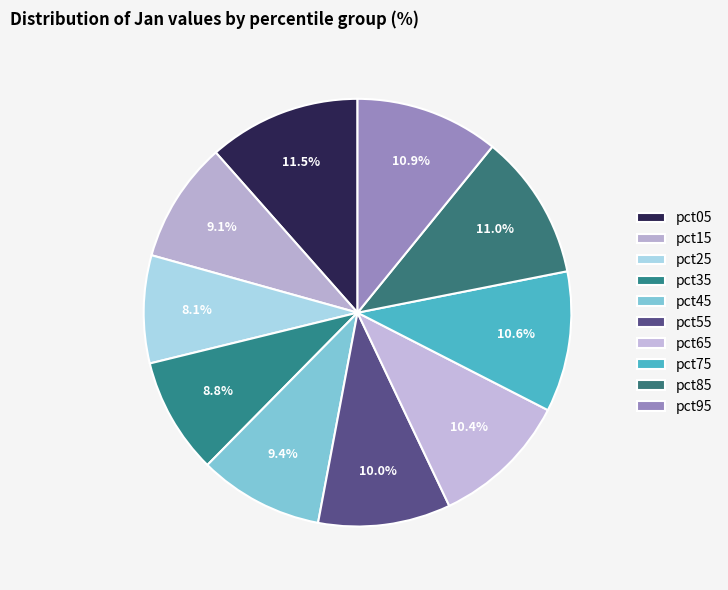

To the nearest percent, what is the average slice percentage?

10%